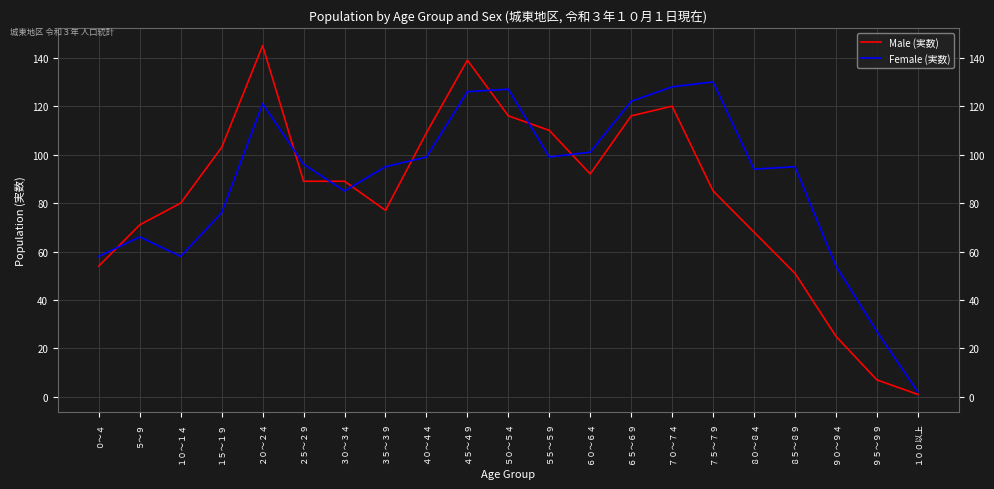

What is the difference between the highest and lowest values at ４５～４９?

13